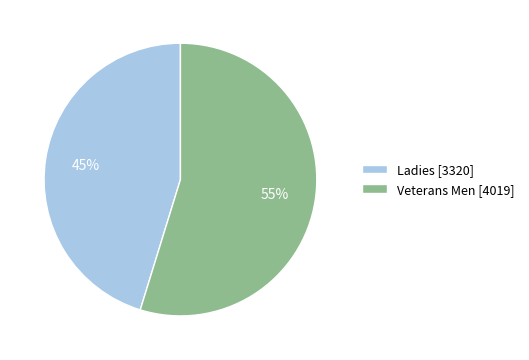

To the nearest percent, what is the difference between the Veterans Men and Ladies slice percentages?

10%